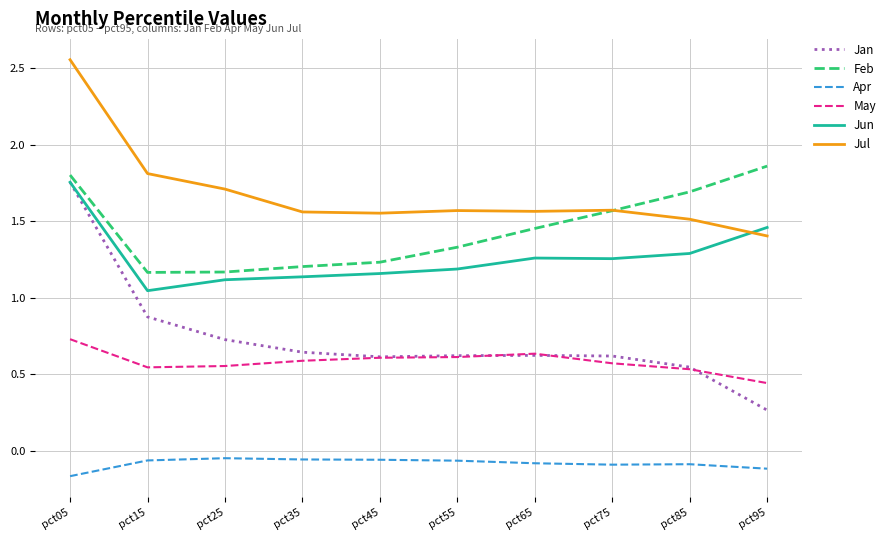

Which series has the widest spread of values?

Jan